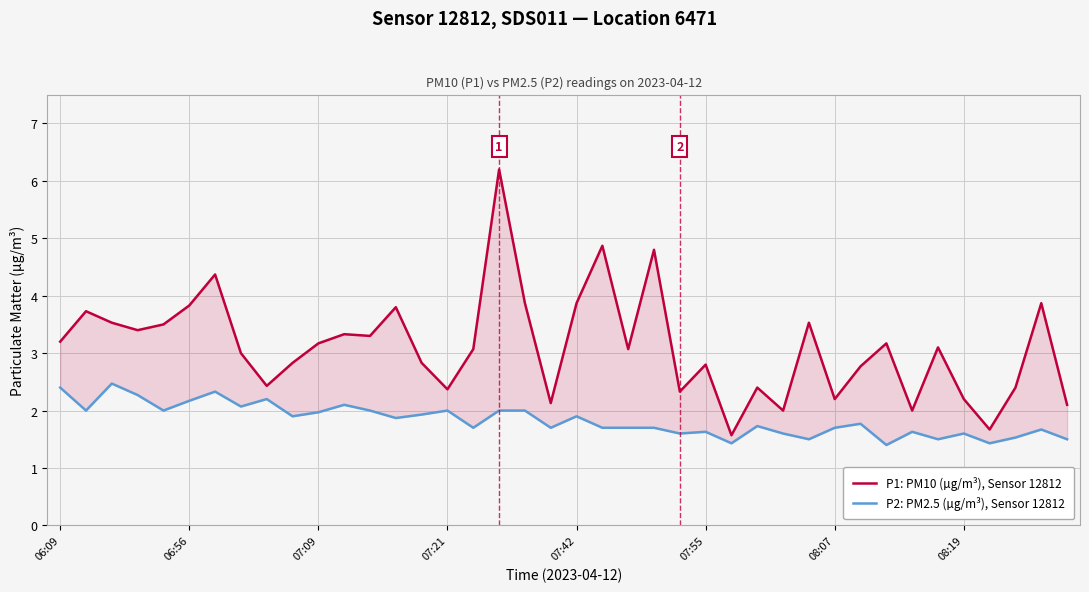

Where is P2: PM2.5 (µg/m³), Sensor 12812 nearest to the value 1?

32